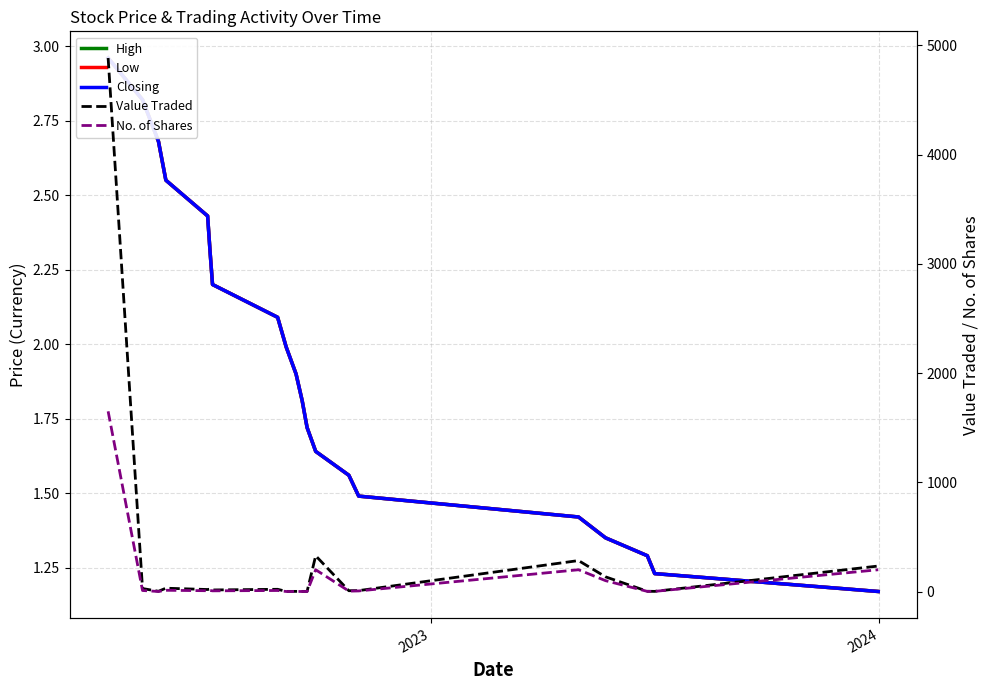

Reading left to right, extract all data points from this chart.

High: 3.0	2.8	2.7	2.5	2.4	2.3	2.2	2.1	2.0	1.9	1.8	1.7	1.6	1.6	1.5	1.4	1.4	1.3	1.2	1.2
Low: 3.0	2.8	2.7	2.5	2.4	2.3	2.2	2.1	2.0	1.9	1.8	1.7	1.6	1.6	1.5	1.4	1.4	1.3	1.2	1.2
Closing: 3.0	2.8	2.7	2.5	2.4	2.3	2.2	2.1	2.0	1.9	1.8	1.7	1.6	1.6	1.5	1.4	1.4	1.3	1.2	1.2
Value Traded: 4884.0	28.0	3.0	31.0	19.0	23.0	15.0	21.0	2.0	2.0	2.0	2.0	328.0	8.0	9.0	284.0	135.0	3.0	2.0	234.0
No. of Shares: 1650.0	10.0	1.0	12.0	8.0	10.0	7.0	10.0	1.0	1.0	1.0	1.0	200.0	5.0	6.0	200.0	100.0	2.0	2.0	200.0